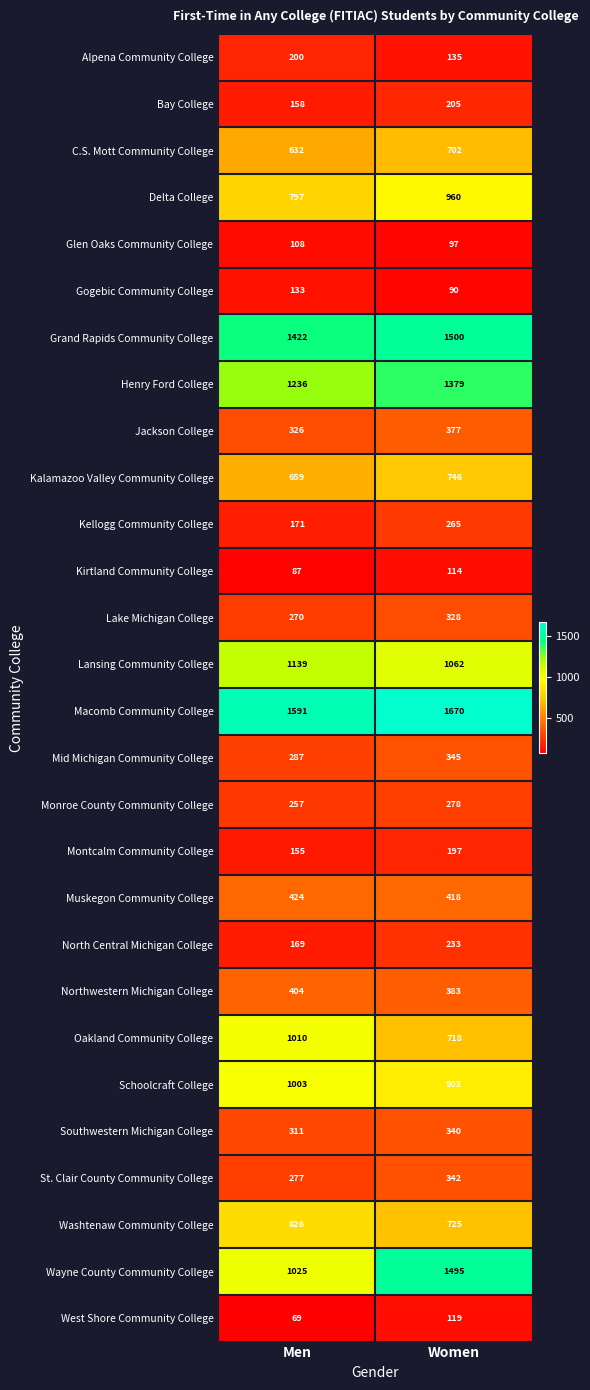

Which series has the largest total across all categories?

Macomb Community College